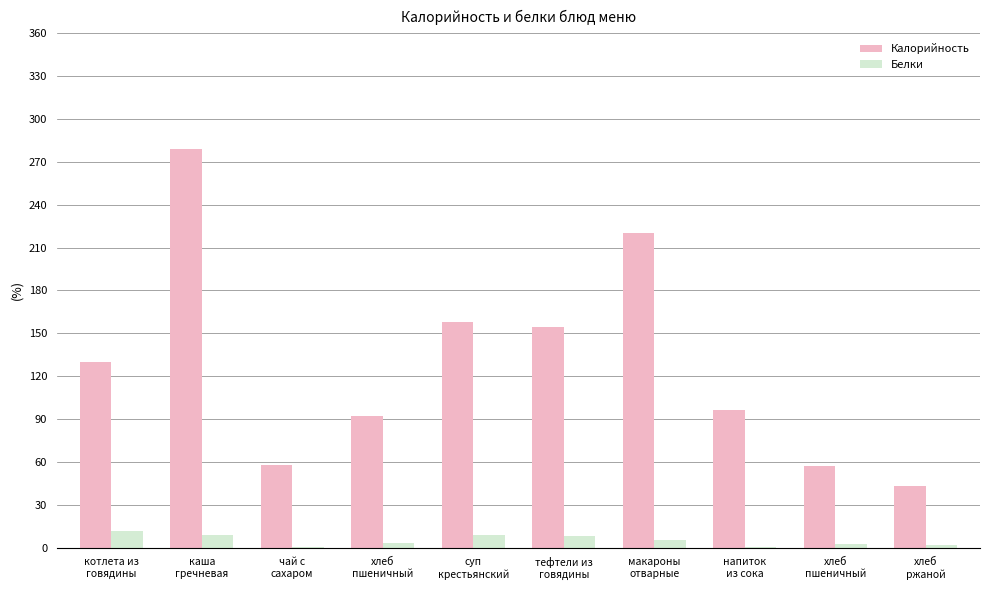

List the labels in order of Белки value, largest first.

котлета из
говядины, суп
крестьянский, каша
гречневая, тефтели из
говядины, макароны
отварные, хлеб
пшеничный, хлеб
пшеничный, хлеб
ржаной, чай с
сахаром, напиток
из сока